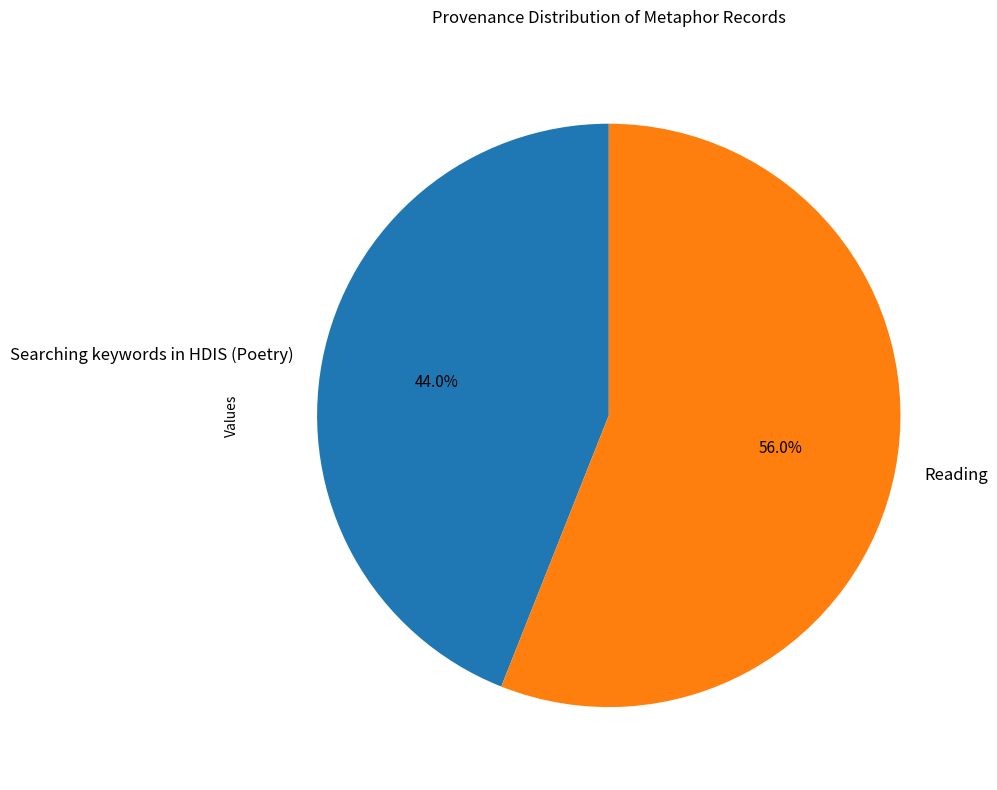

What percentage do Reading and Searching keywords in HDIS (Poetry) together represent?

100.0%